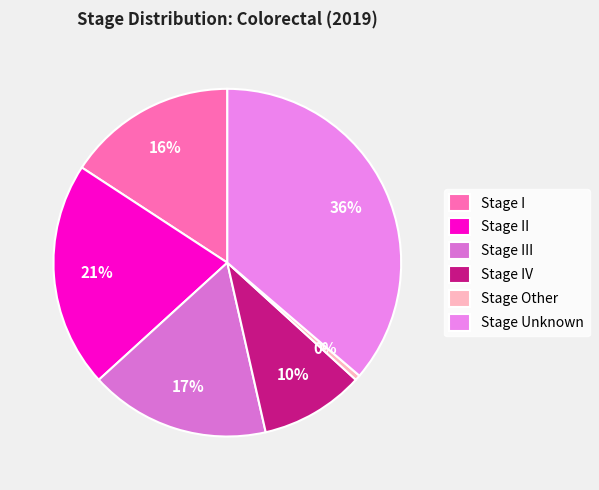

To the nearest percent, what percentage of the pie is Stage III?

17%